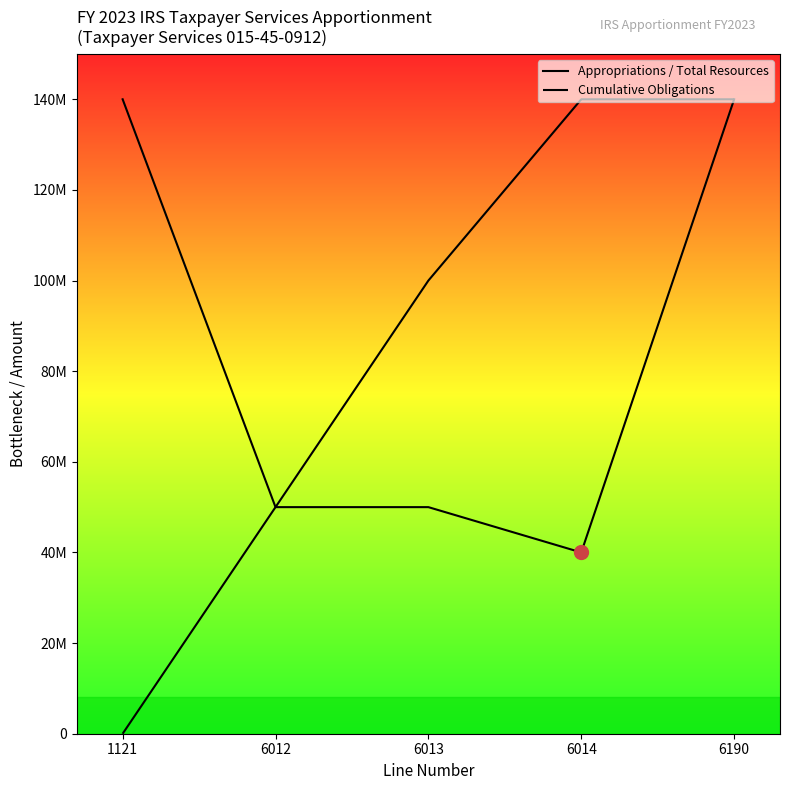

Reading left to right, list all the values displayed in this chart.

Appropriations / Total Resources: 1121=140000000	6012=50000000	6013=50000000	6014=40000000	6190=140000000
Cumulative Obligations: 1121=0	6012=50000000	6013=100000000	6014=140000000	6190=140000000